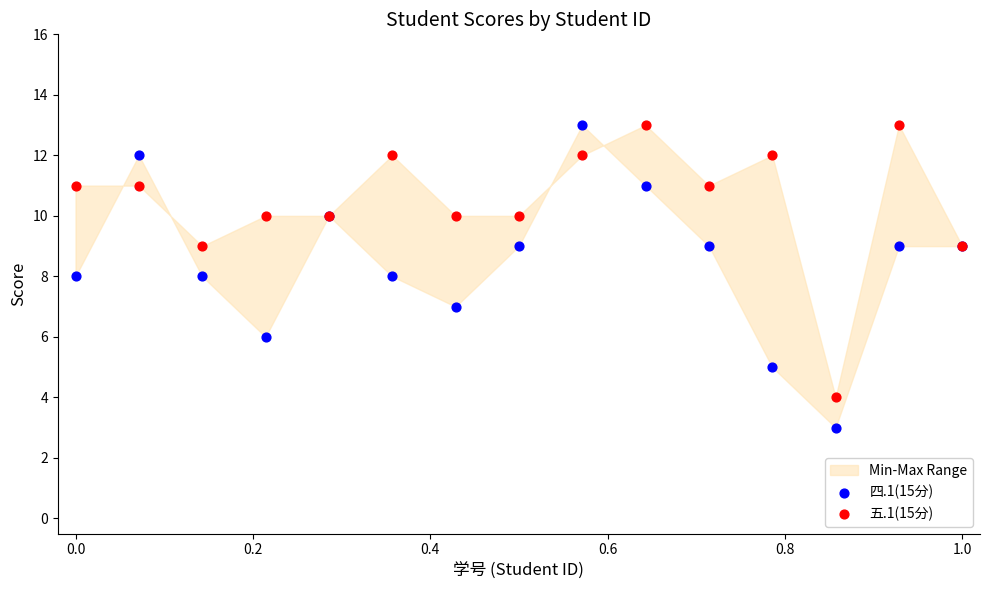

Which series reaches the minimum Y coordinate?

四.1(15分)